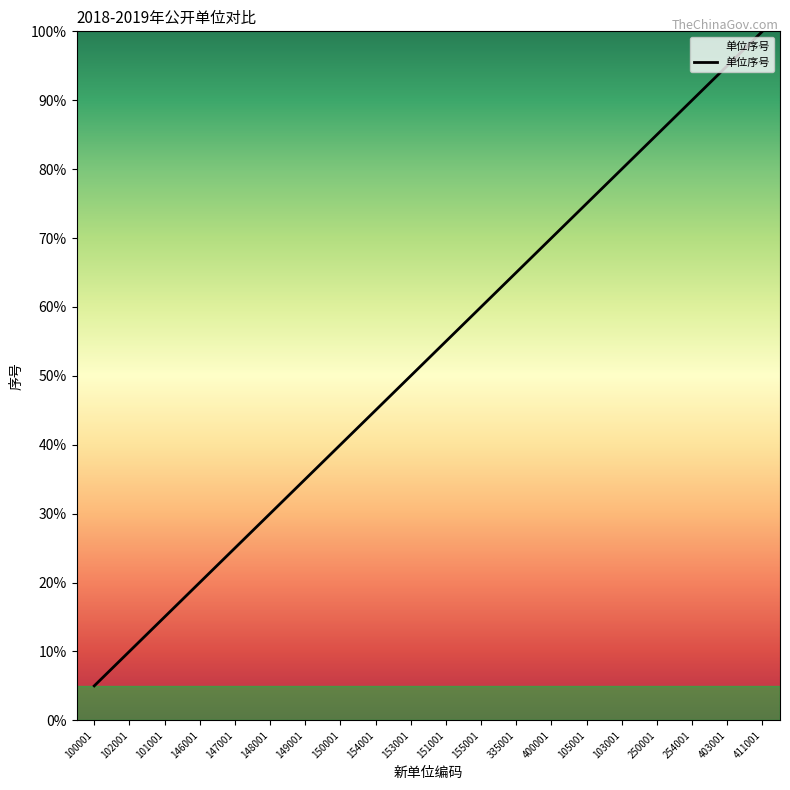

At which label is the value closest to 52?

153001